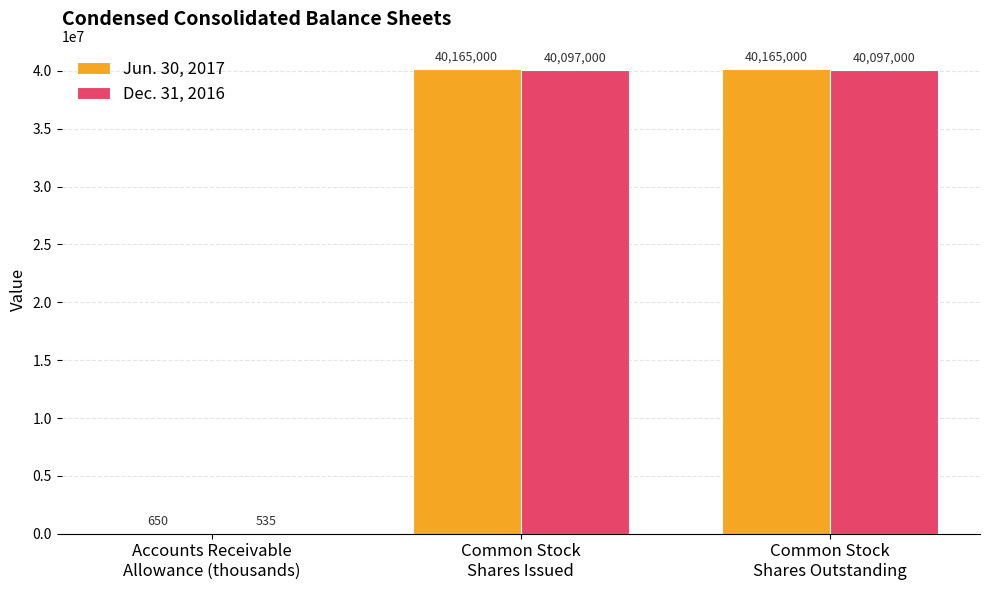

Reading right to left, what are all the values shown in this chart?

Jun. 30, 2017: Common Stock
Shares Outstanding=40165000	Common Stock
Shares Issued=40165000	Accounts Receivable
Allowance (thousands)=650
Dec. 31, 2016: Common Stock
Shares Outstanding=40097000	Common Stock
Shares Issued=40097000	Accounts Receivable
Allowance (thousands)=535